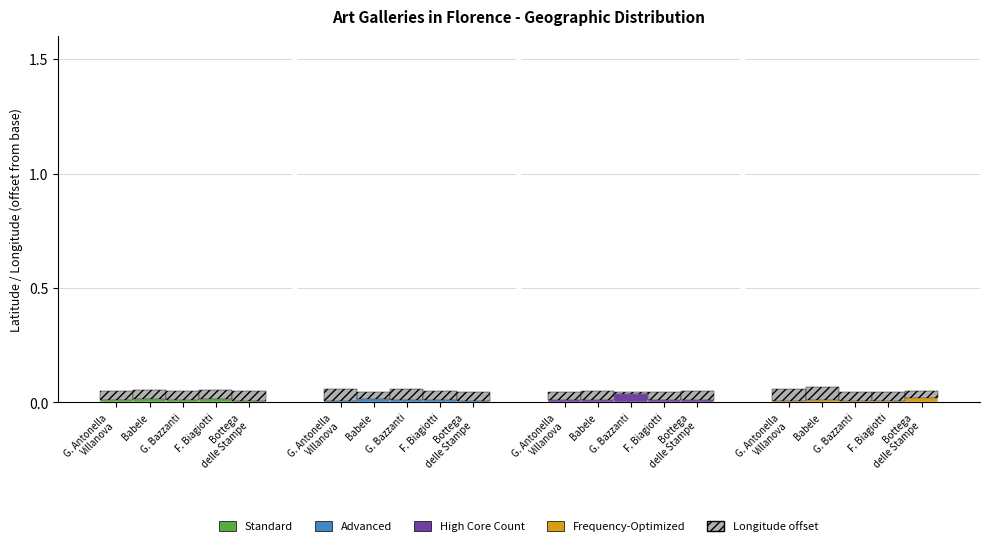

Where is High Core Count nearest to the value 0?

Bottega
delle Stampe